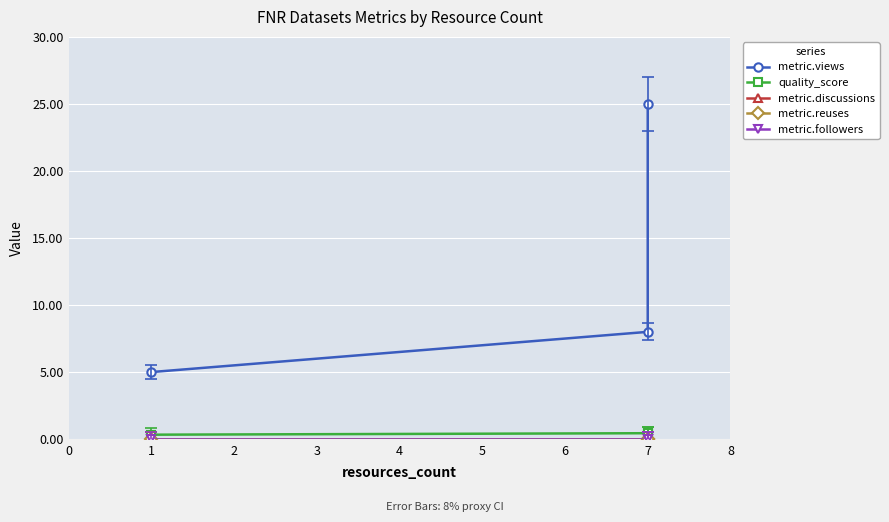

How many lines are shown in the chart?

5